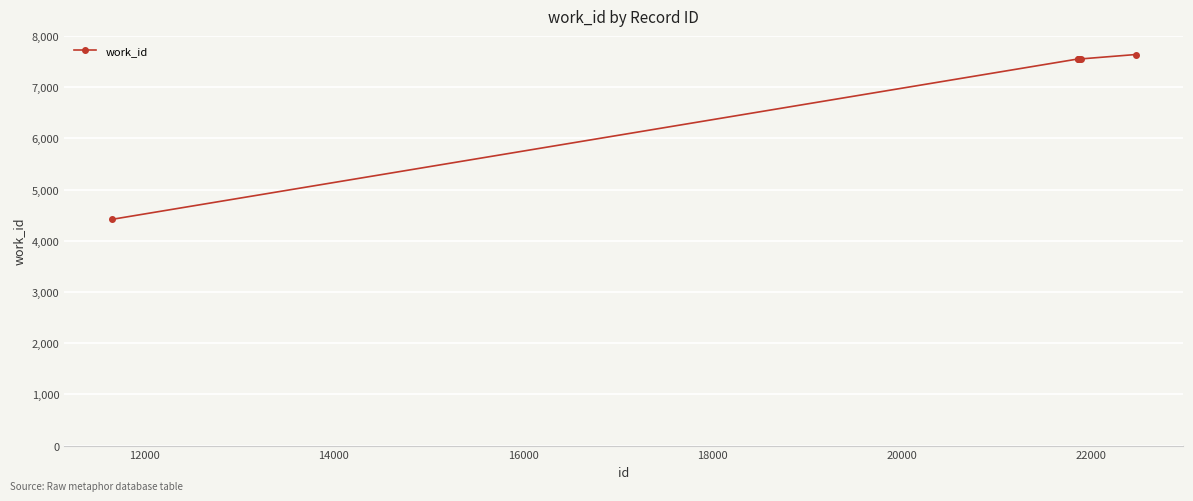

What is the difference between the maximum and minimum values?

3220